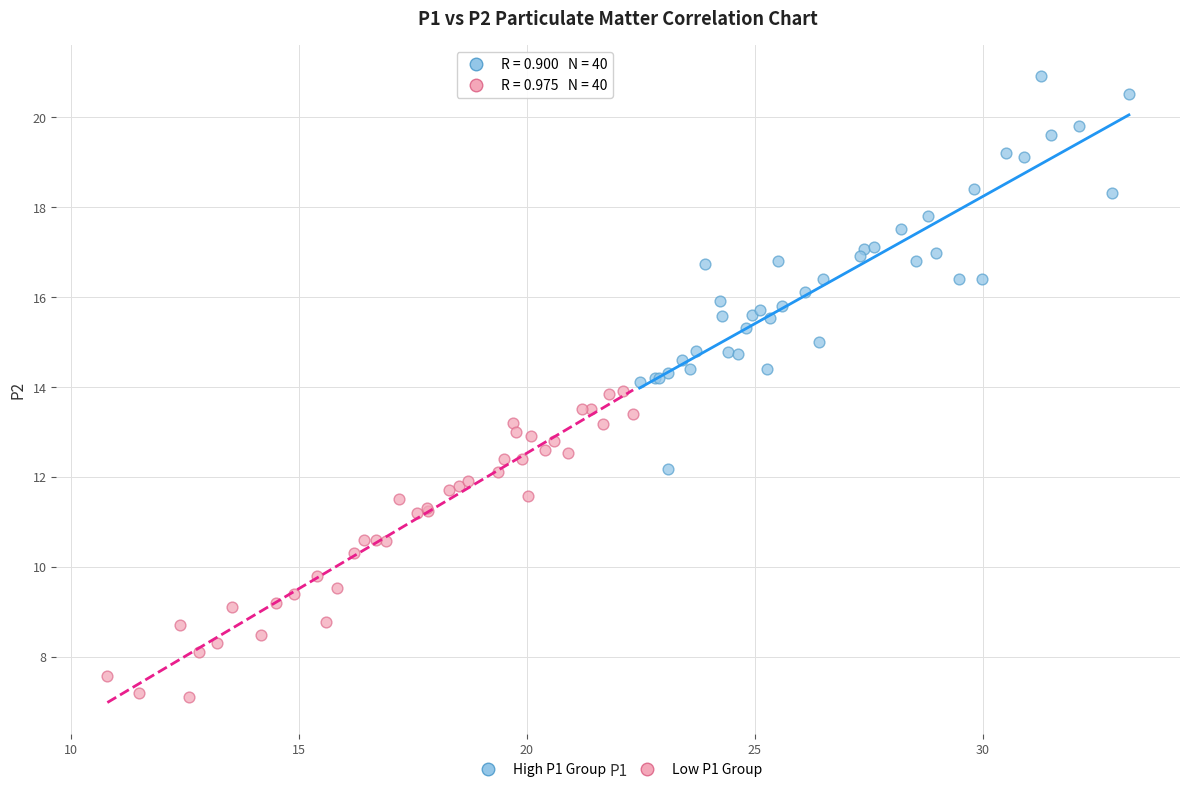

Which series reaches the minimum Y coordinate?

Low P1 Group